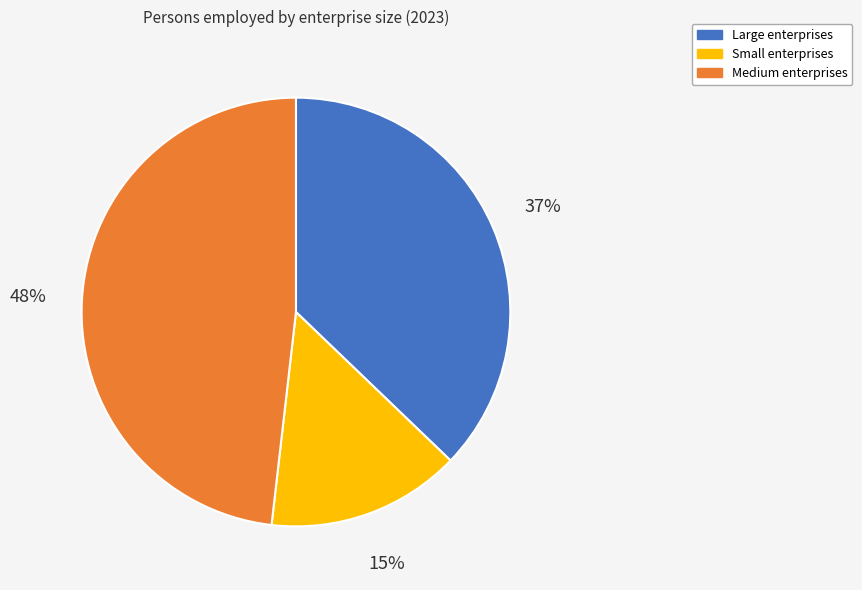

Between Large and Medium, which is larger?

Medium